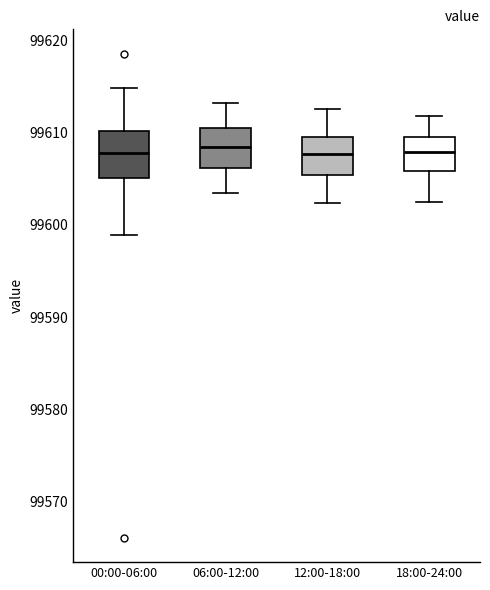

Reading left to right, transcribe this box plot: for each box, give where its median line is, the range the box spans, and where its two whiskers end, as read against the y-axis. The values are not printed on the chart, so give them approximately, as read against the axis.

00:00-06:00: median 99608, box 99605 to 99610, whiskers 99599 to 99615
06:00-12:00: median 99608, box 99606 to 99611, whiskers 99603 to 99613
12:00-18:00: median 99608, box 99605 to 99609, whiskers 99602 to 99613
18:00-24:00: median 99608, box 99606 to 99609, whiskers 99602 to 99612